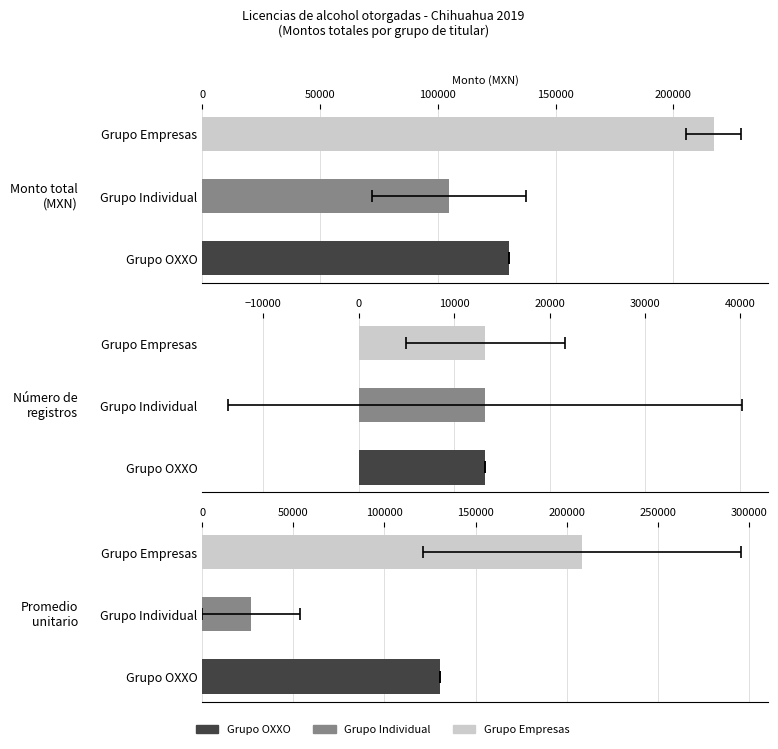

What is the highest value of the Número de
registros series?

13257